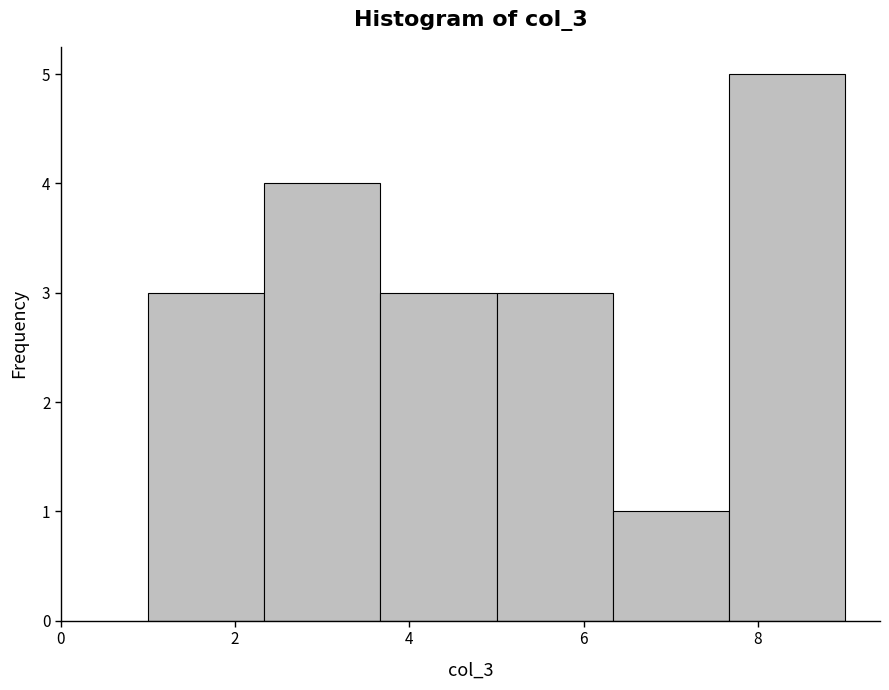

Reading left to right, list every bar in this chart as the range it spans on the x-axis followed by its height. Neither the bar edges nor the heights are printed on the chart, so give them approximately, as read against the axes.

1.0 to 2.4: 3
2.4 to 3.6: 4
3.6 to 5.0: 3
5.0 to 6.4: 3
6.4 to 7.6: 1
7.6 to 9.0: 5